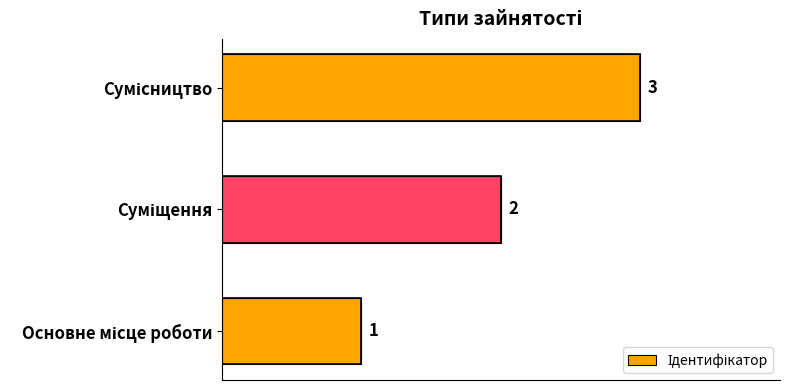

What is the sum of all values?

6